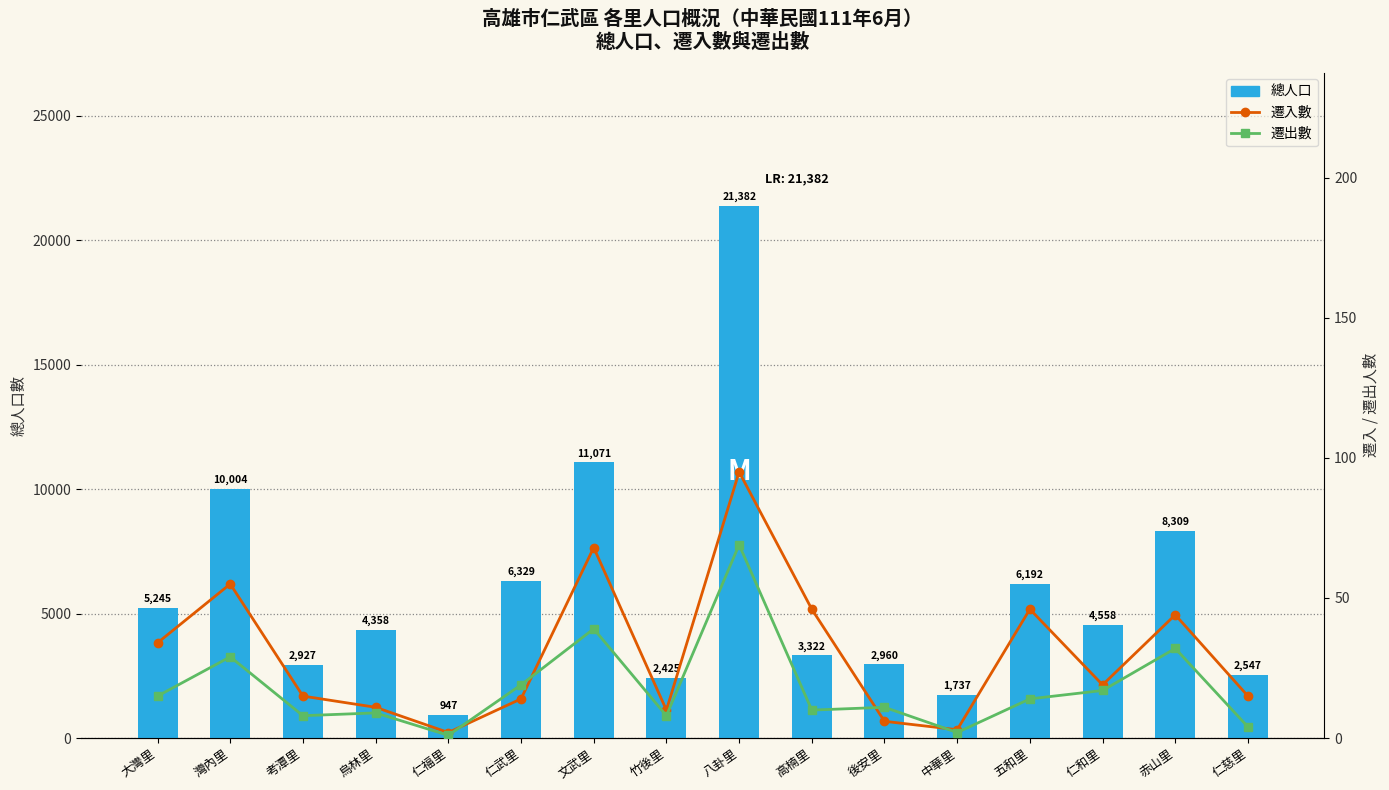

What is the difference between the 遷出數 values at 仁慈里 and 赤山里?

28